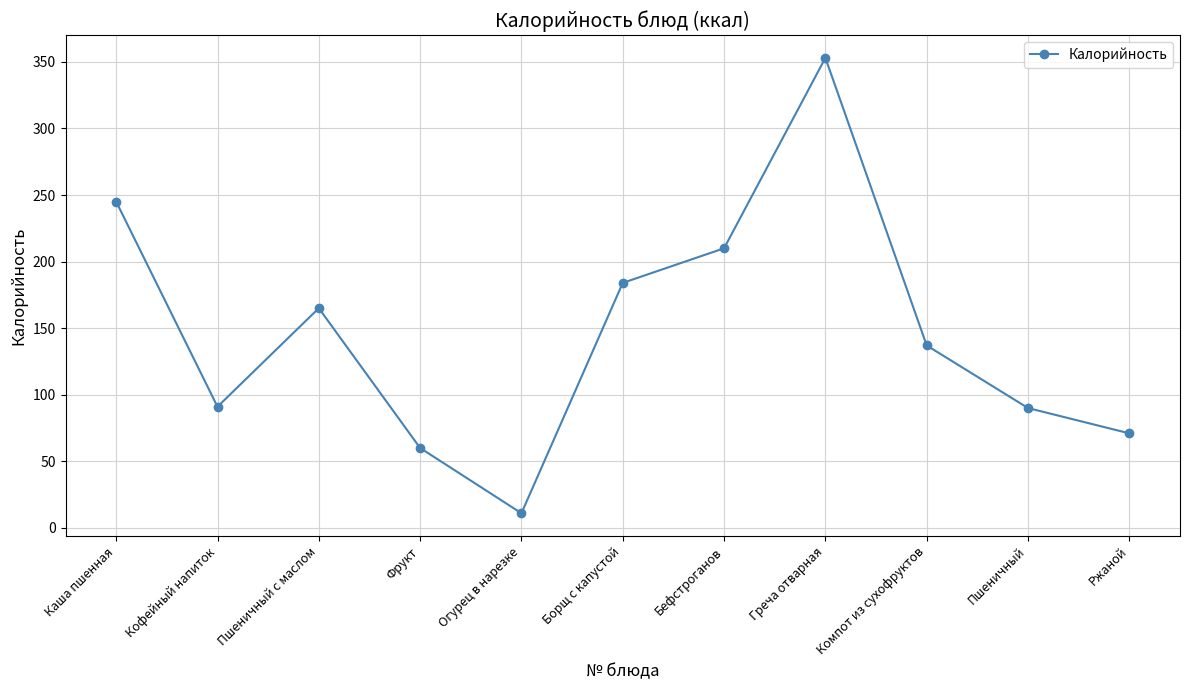

What is the maximum value shown in the chart?

353